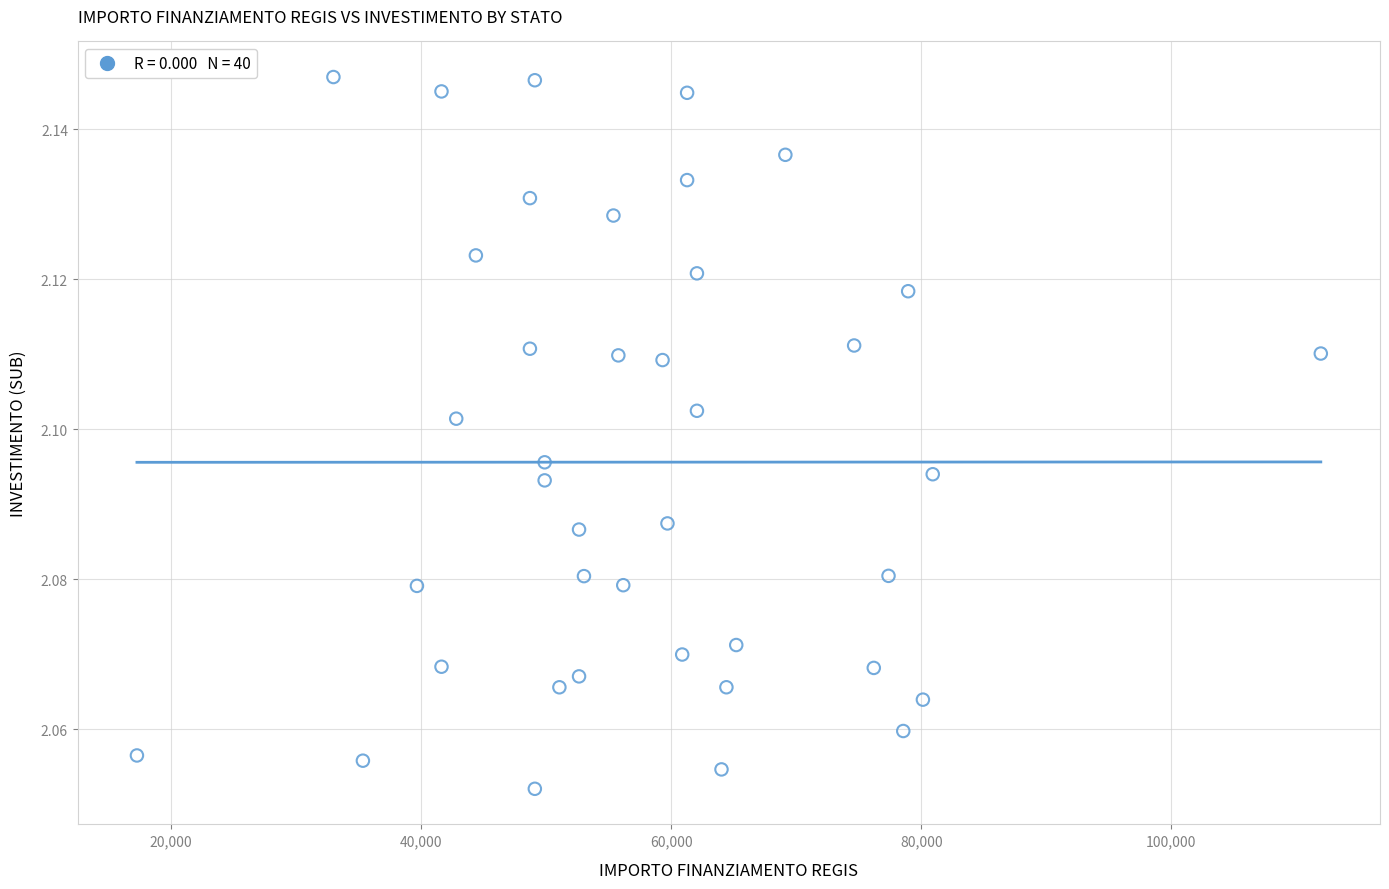

What is the range of X values (max minus min)?

94665.7